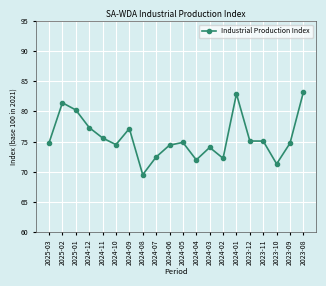

What is the value of the 3rd point from the left?

80.2